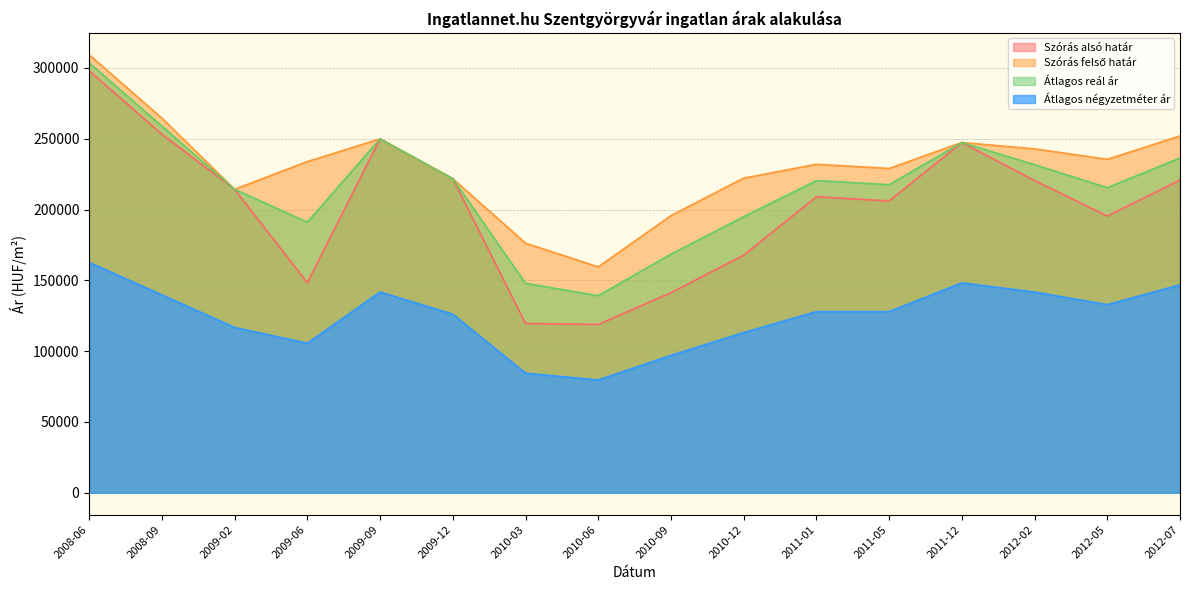

Which series has the widest spread of values?

Szórás alsó határ